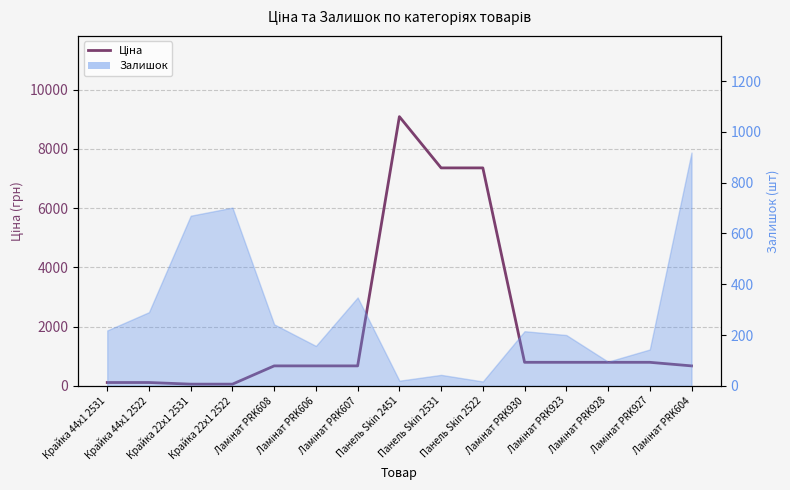

How many categories are shown in the chart?

15